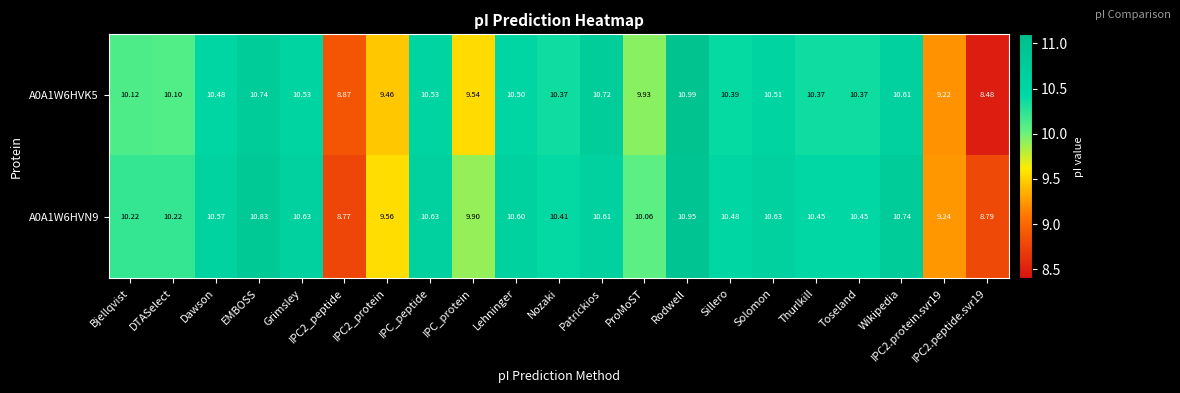

At which label does A0A1W6HVK5 first exceed 10?

Bjellqvist